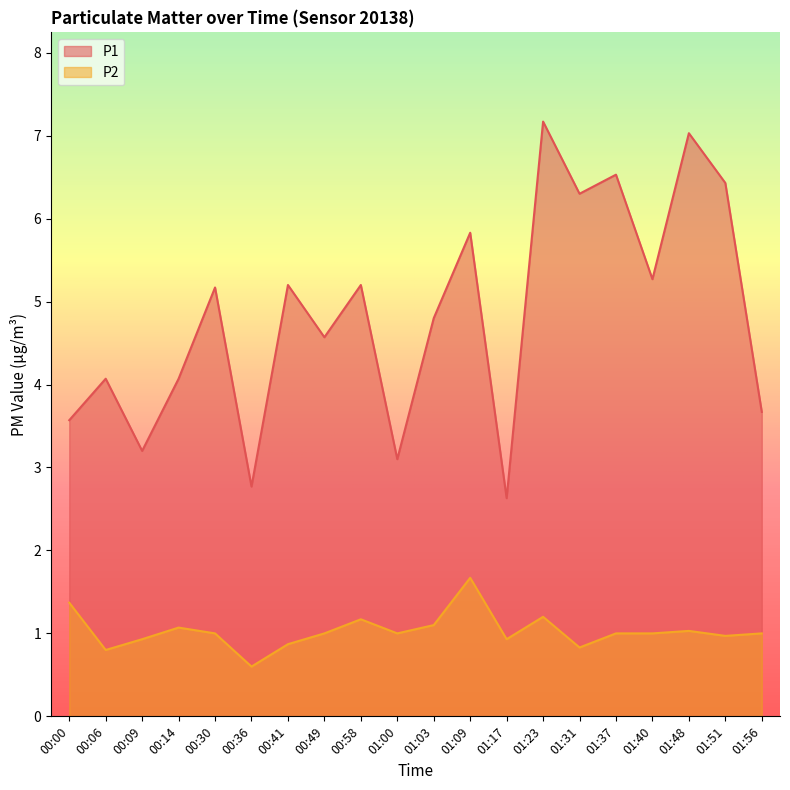

How many distinct data groups are displayed?

2